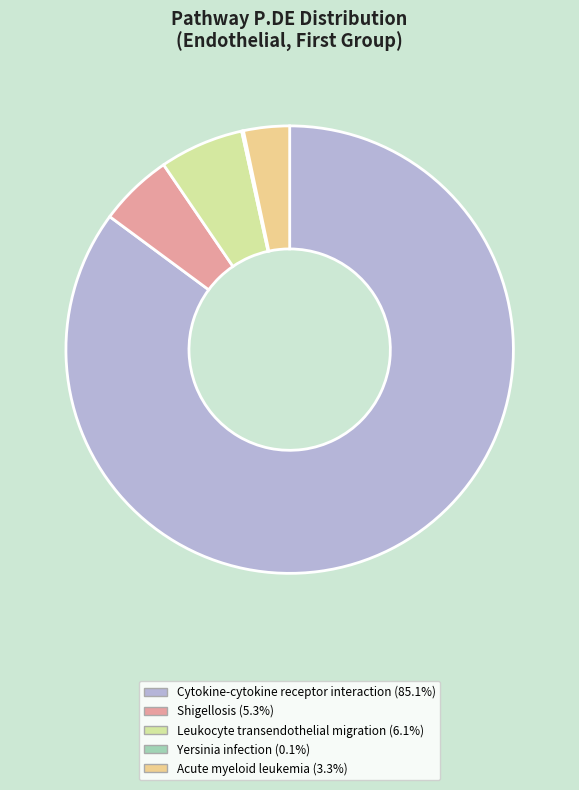

Is there a majority slice in this chart?

Yes